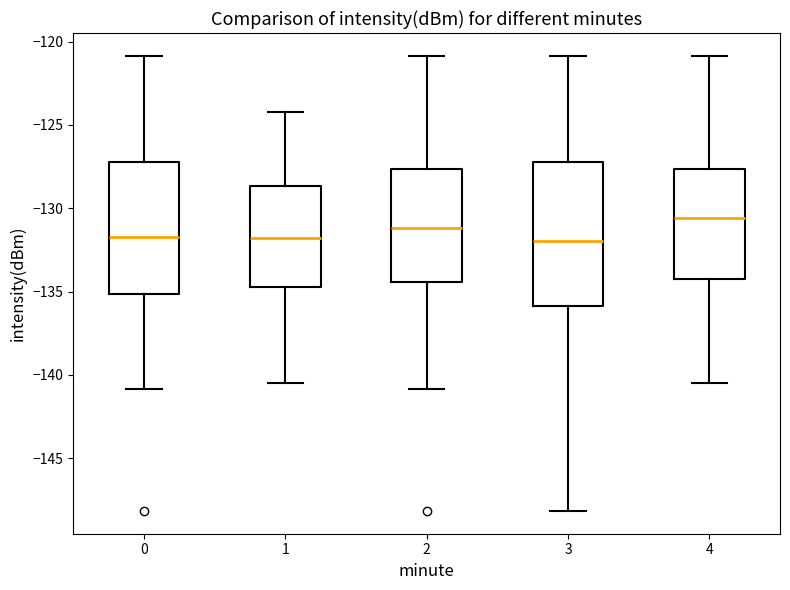

Where is the upper edge of the box at x = 3 on the y-axis? The values are not printed on the chart, so give them approximately, as read against the axis.

-127.0